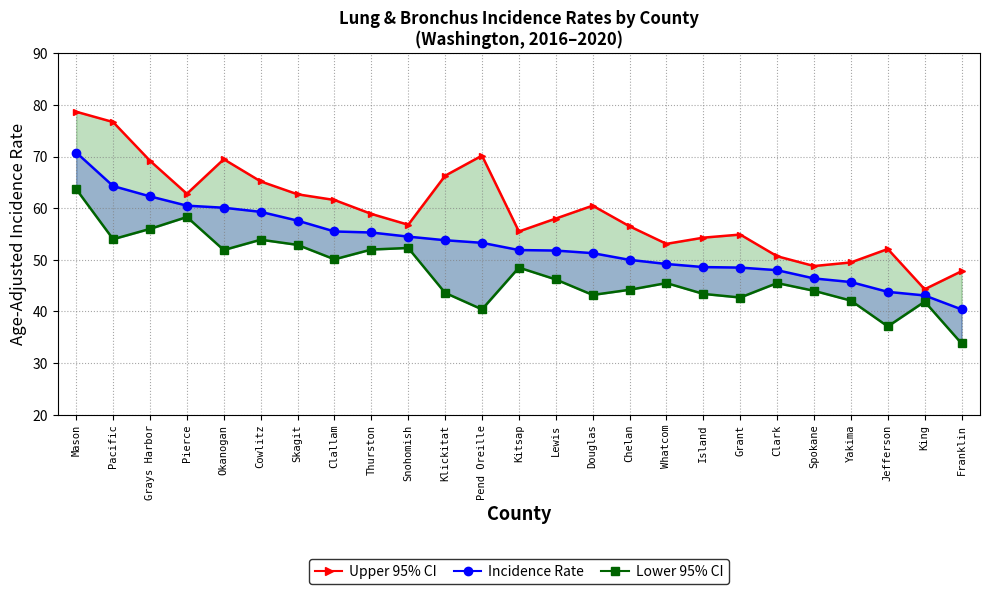

Reading left to right, list all the values displayed in this chart.

Upper 95% CI: Mason=78.7	Pacific=76.7	Grays Harbor=69.2	Pierce=62.8	Okanogan=69.5	Cowlitz=65.2	Skagit=62.7	Clallam=61.6	Thurston=58.9	Snohomish=56.8	Klickitat=66.3	Pend Oreille=70.2	Kitsap=55.5	Lewis=58.0	Douglas=60.5	Chelan=56.5	Whatcom=53.1	Island=54.3	Grant=54.9	Clark=50.7	Spokane=48.8	Yakima=49.5	Jefferson=52.1	King=44.3	Franklin=47.8
Incidence Rate: Mason=70.8	Pacific=64.3	Grays Harbor=62.3	Pierce=60.5	Okanogan=60.1	Cowlitz=59.3	Skagit=57.6	Clallam=55.5	Thurston=55.3	Snohomish=54.5	Klickitat=53.8	Pend Oreille=53.3	Kitsap=51.9	Lewis=51.8	Douglas=51.3	Chelan=50.0	Whatcom=49.2	Island=48.6	Grant=48.5	Clark=48.0	Spokane=46.4	Yakima=45.7	Jefferson=43.8	King=43.1	Franklin=40.4
Lower 95% CI: Mason=63.7	Pacific=54.0	Grays Harbor=56.0	Pierce=58.3	Okanogan=51.9	Cowlitz=53.9	Skagit=52.9	Clallam=50.1	Thurston=52.0	Snohomish=52.3	Klickitat=43.6	Pend Oreille=40.4	Kitsap=48.5	Lewis=46.2	Douglas=43.2	Chelan=44.2	Whatcom=45.5	Island=43.4	Grant=42.7	Clark=45.5	Spokane=44.0	Yakima=42.1	Jefferson=37.1	King=41.9	Franklin=33.8